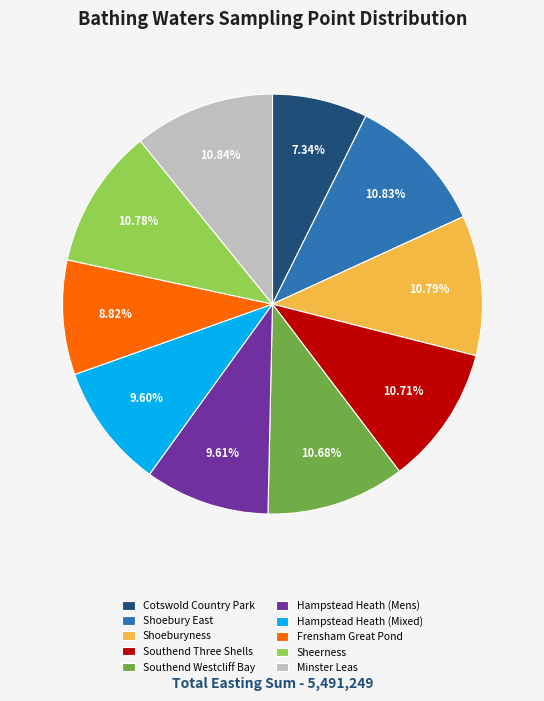

To the nearest percent, what percentage of the pie is Sheerness?

11%